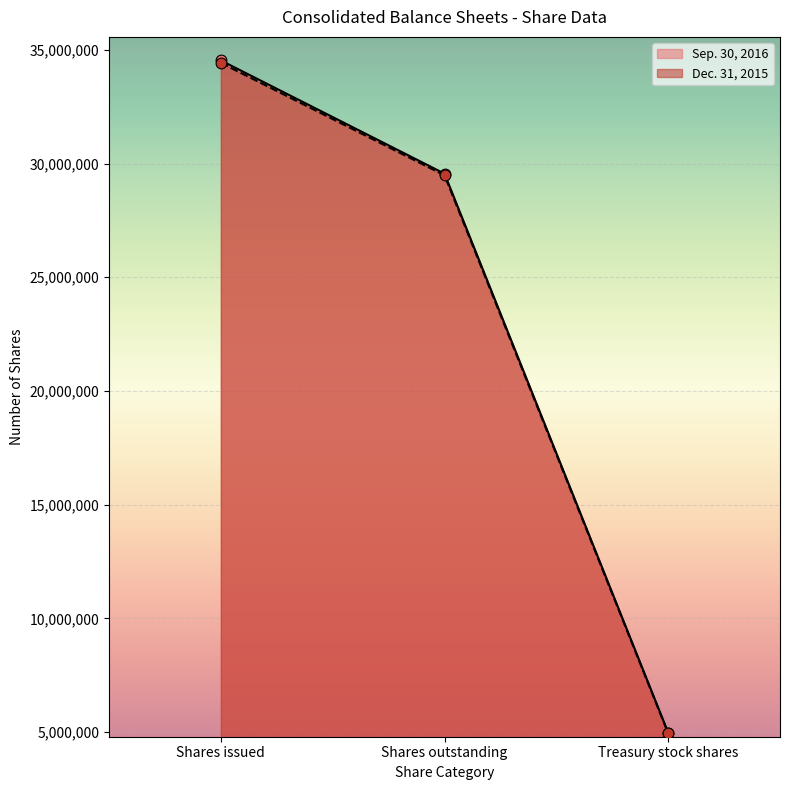

What is the total value across all series at Shares outstanding?

59038145